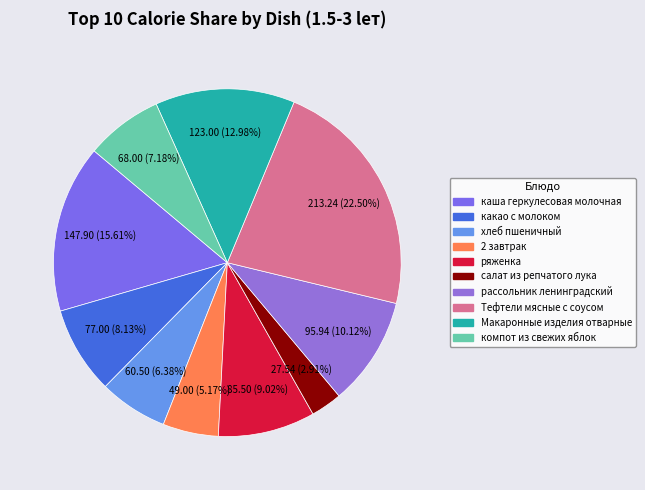

True or false: Тефтели мясные с соусом accounts for 23% of the total.

True